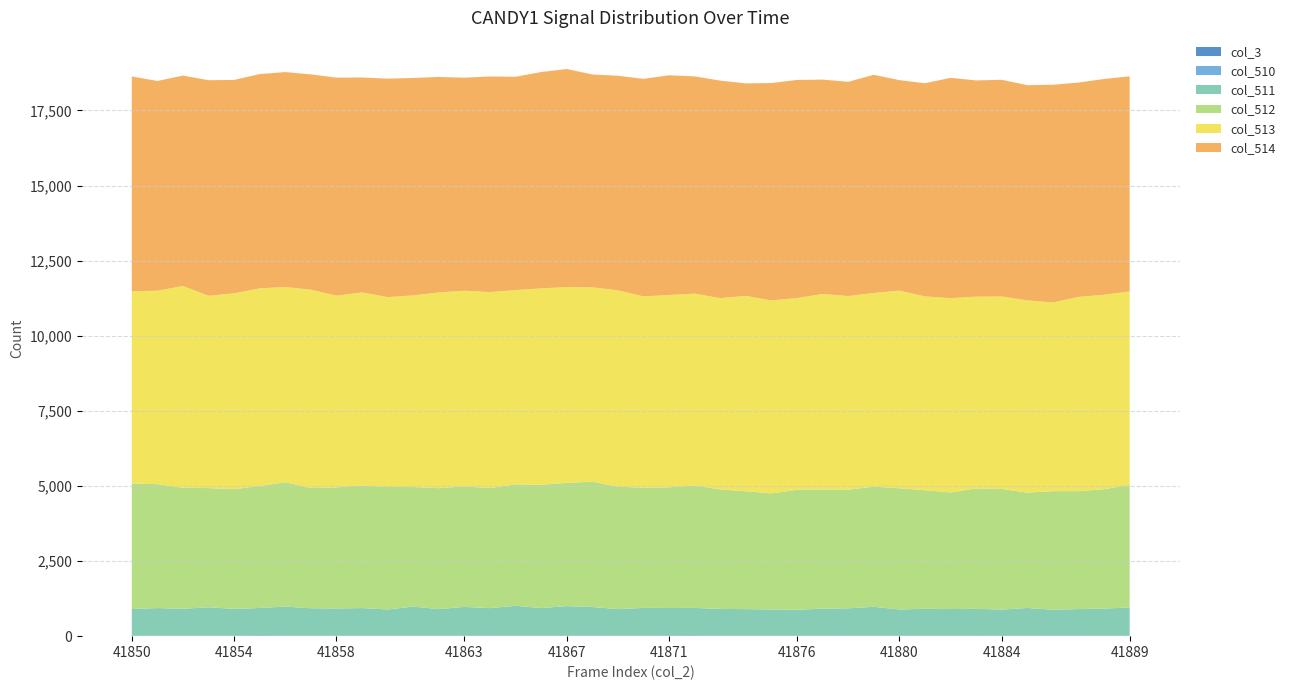

Reading right to left, transcribe all the data shown in this chart.

col_3: 41889=0	41888=0	41887=0	41886=0	41885=0	41884=0	41883=0	41882=0	41881=0	41880=0	41879=0	41878=0	41877=0	41876=0	41875=0	41874=0	41873=0	41872=0	41871=0	41870=0	41869=0	41868=0	41867=0	41866=0	41865=0	41864=0	41863=0	41862=0	41861=0	41860=0	41859=0	41858=0	41857=0	41856=0	41855=0	41854=0	41853=0	41852=0	41851=0	41850=0
col_510: 41889=20	41888=18	41887=22	41886=22	41885=17	41884=13	41883=12	41882=21	41881=19	41880=21	41879=19	41878=21	41877=20	41876=14	41875=13	41874=18	41873=20	41872=26	41871=24	41870=13	41869=16	41868=23	41867=20	41866=19	41865=17	41864=23	41863=17	41862=19	41861=19	41860=16	41859=15	41858=18	41857=13	41856=23	41855=26	41854=19	41853=19	41852=18	41851=22	41850=13
col_511: 41889=935	41888=900	41887=880	41886=859	41885=922	41884=871	41883=898	41882=881	41881=892	41880=867	41879=958	41878=906	41877=896	41876=865	41875=876	41874=882	41873=886	41872=914	41871=915	41870=928	41869=884	41868=947	41867=981	41866=916	41865=994	41864=910	41863=957	41862=881	41861=965	41860=873	41859=920	41858=904	41857=916	41856=962	41855=912	41854=888	41853=943	41852=893	41851=914	41850=890
col_512: 41889=4079	41888=3975	41887=3926	41886=3946	41885=3839	41884=4016	41883=4007	41882=3881	41881=3947	41880=4035	41879=4000	41878=3948	41877=3967	41876=3994	41875=3864	41874=3923	41873=3977	41872=4080	41871=4015	41870=3999	41869=4077	41868=4174	41867=4101	41866=4102	41865=4043	41864=3997	41863=4011	41862=4026	41861=3980	41860=4078	41859=4084	41858=4031	41857=3998	41856=4140	41855=4062	41854=3985	41853=3967	41852=4027	41851=4124	41850=4179
col_513: 41889=6441	41888=6472	41887=6465	41886=6281	41885=6399	41884=6407	41883=6384	41882=6469	41881=6452	41880=6579	41879=6448	41878=6447	41877=6509	41876=6381	41875=6423	41874=6504	41873=6369	41872=6382	41871=6404	41870=6369	41869=6535	41868=6468	41867=6520	41866=6539	41865=6466	41864=6524	41863=6513	41862=6515	41861=6379	41860=6318	41859=6425	41858=6380	41857=6606	41856=6499	41855=6578	41854=6519	41853=6402	41852=6717	41851=6439	41850=6399
col_514: 41889=7162	41888=7183	41887=7135	41886=7248	41885=7165	41884=7214	41883=7199	41882=7334	41881=7096	41880=7008	41879=7262	41878=7131	41877=7135	41876=7262	41875=7236	41874=7074	41873=7241	41872=7232	41871=7313	41870=7243	41869=7143	41868=7086	41867=7257	41866=7203	41865=7102	41864=7177	41863=7093	41862=7174	41861=7239	41860=7273	41859=7154	41858=7259	41857=7167	41856=7154	41855=7134	41854=7105	41853=7176	41852=7006	41851=6983	41850=7151